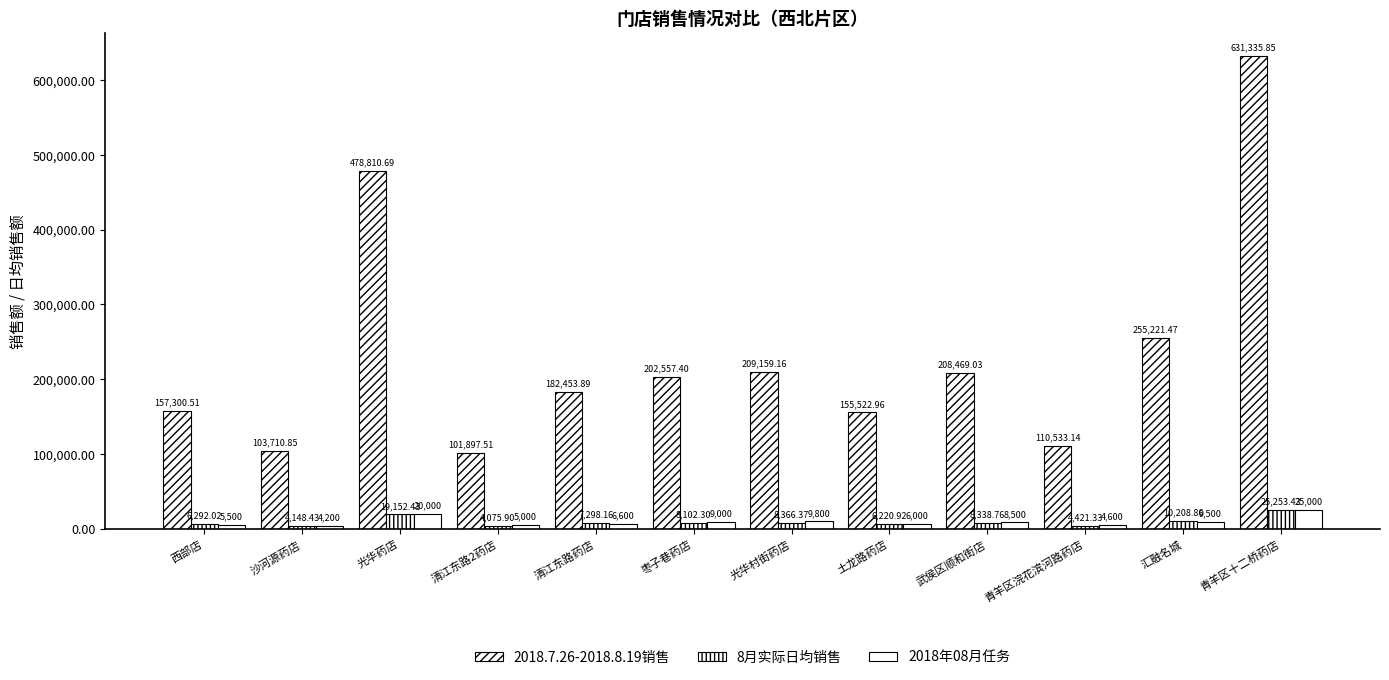

How many bars are there in each group?

3